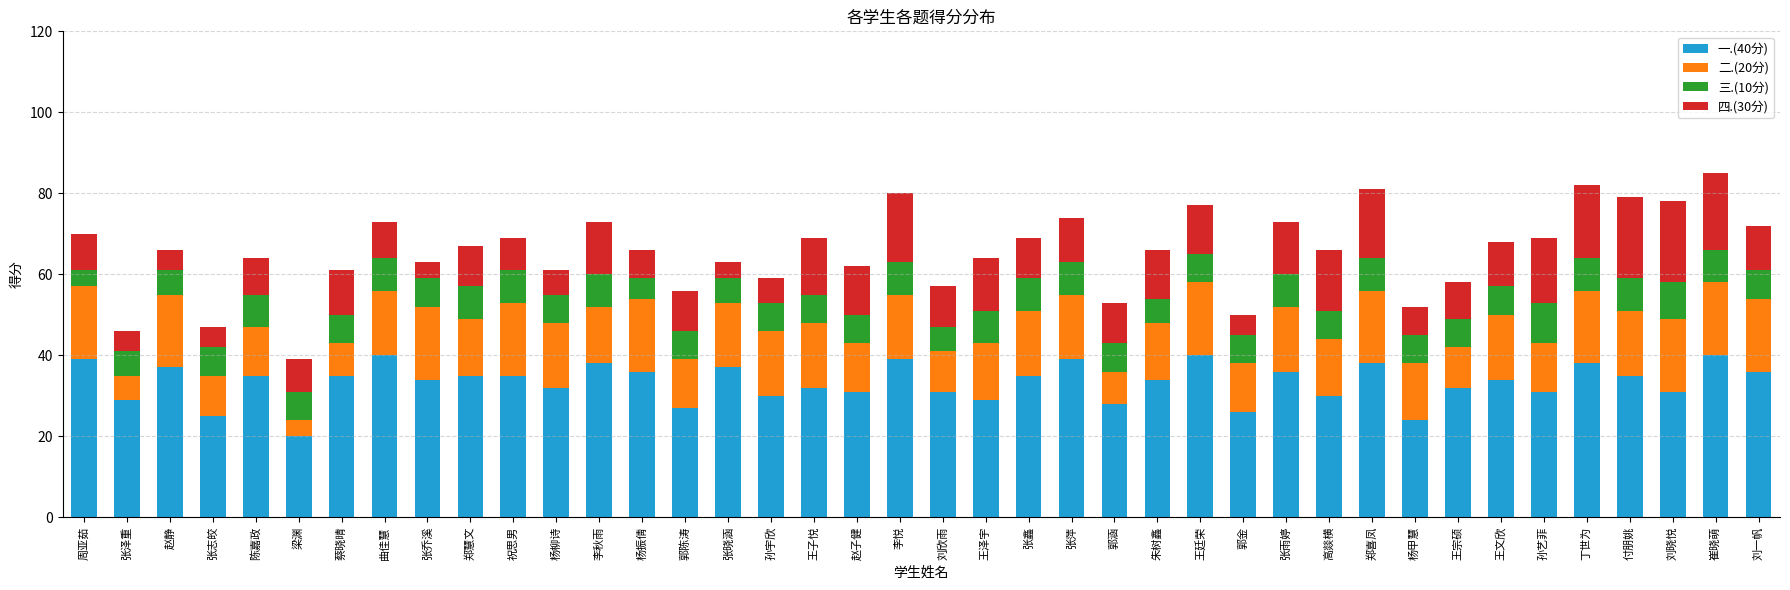

The 一.(40分) series shows 35 at 陈嘉政. True or false?

True